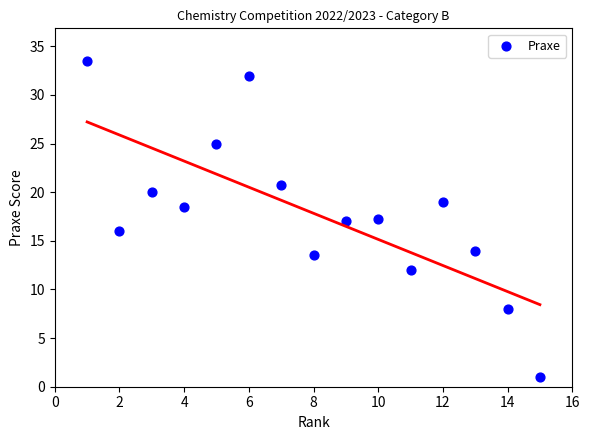

What is the range of X values (max minus min)?

14.0